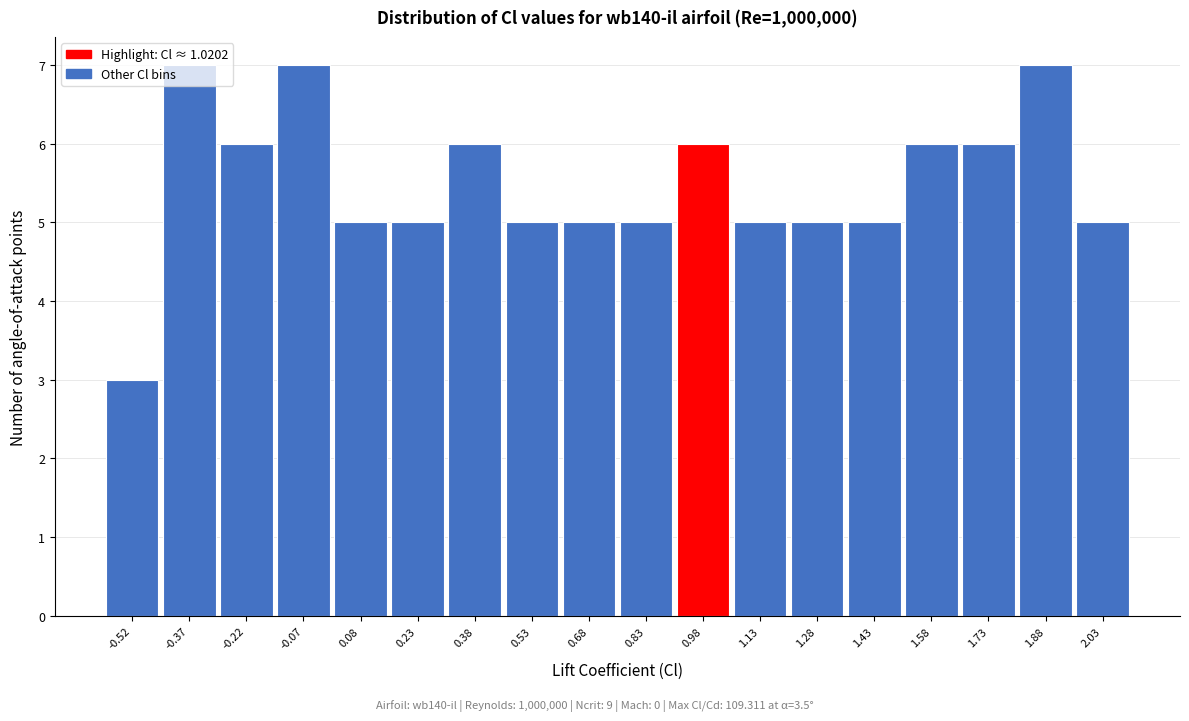

What is the height of the bar covering -0.15 to 0.00 on the x-axis? Neither the bar edges nor the heights are printed on the chart, so give them approximately, as read against the axes.

7